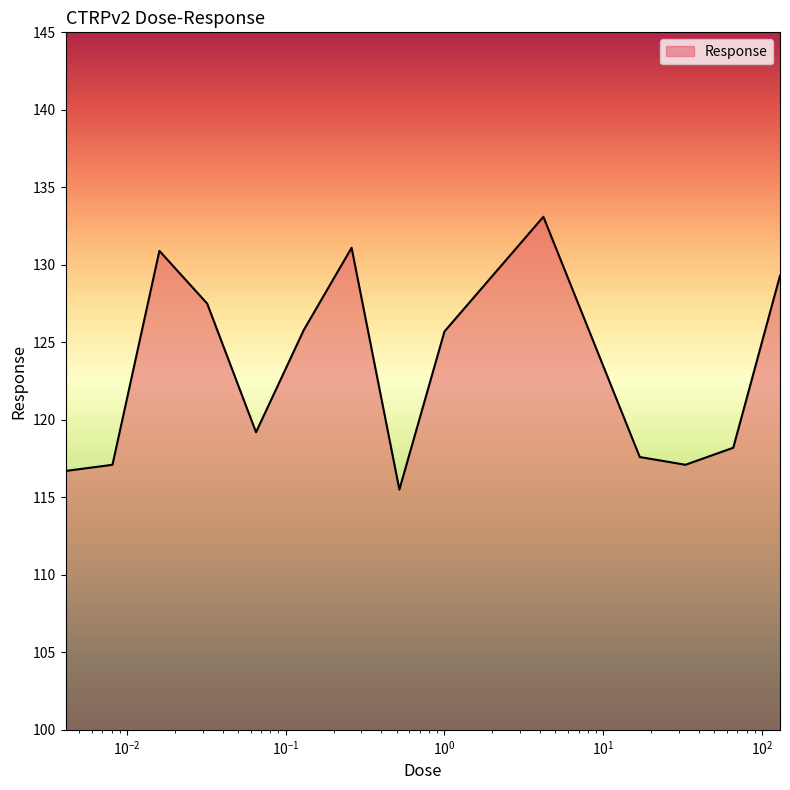

What is the maximum value shown in the chart?

133.1